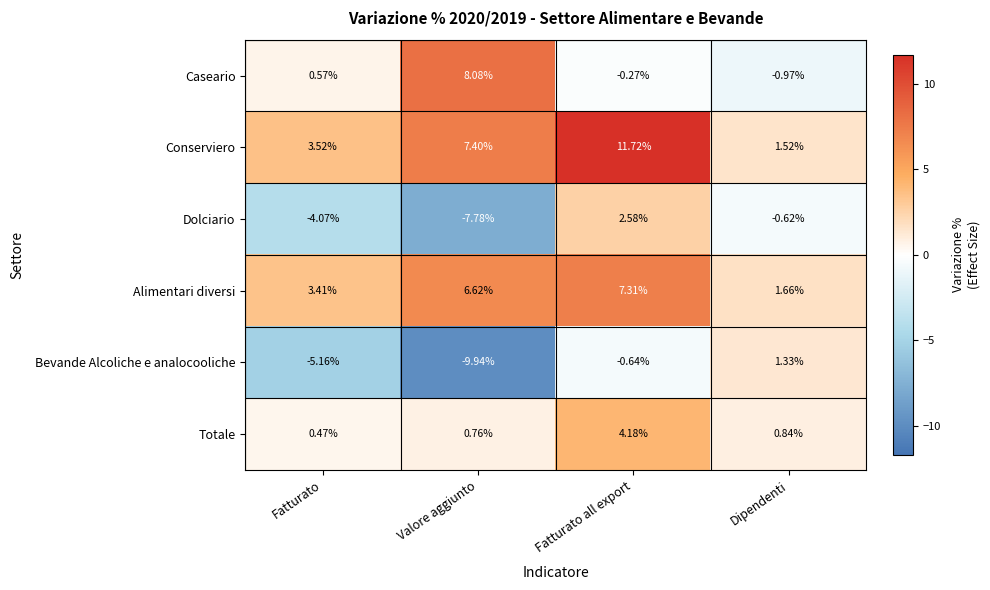

Which category has the lowest value across all series?

Valore aggiunto